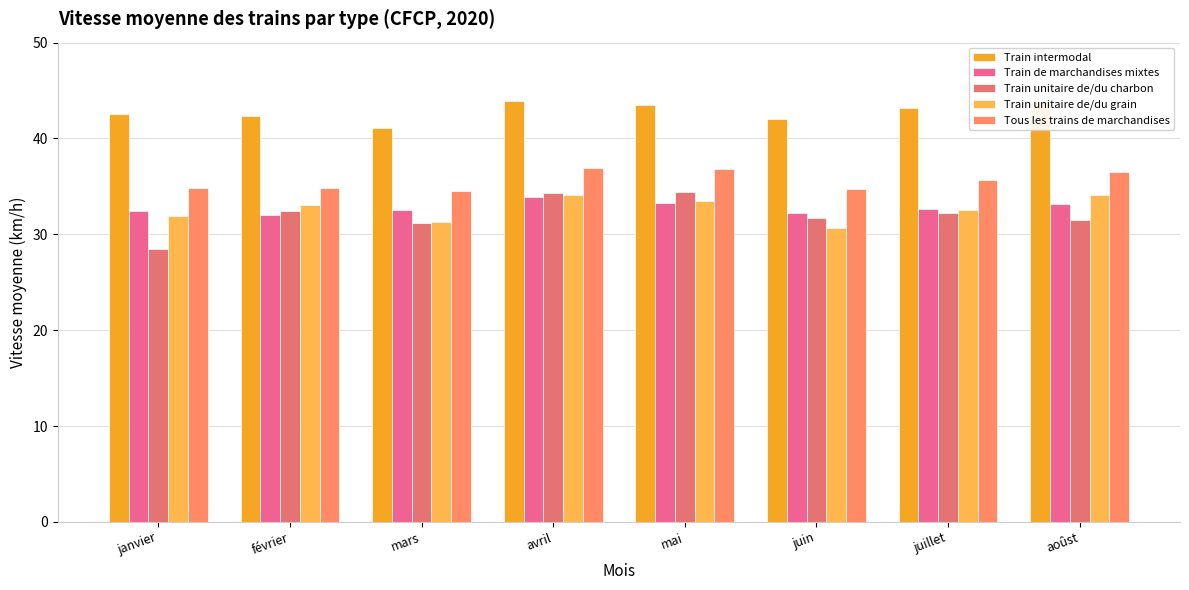

Count the Tous les trains de marchandises values in the range 34 to 36.

5